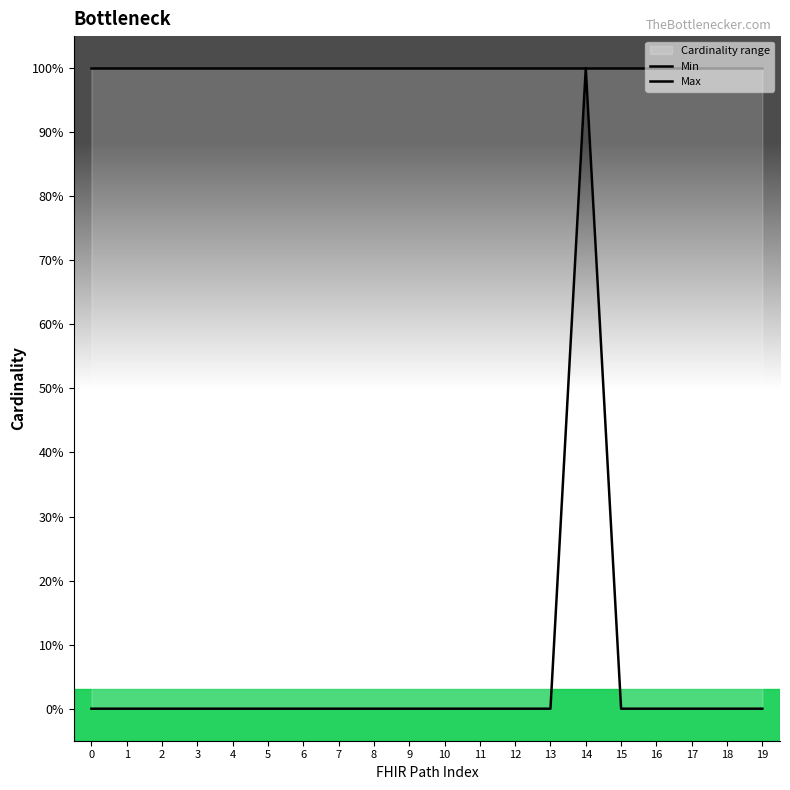

How many lines are shown in the chart?

2